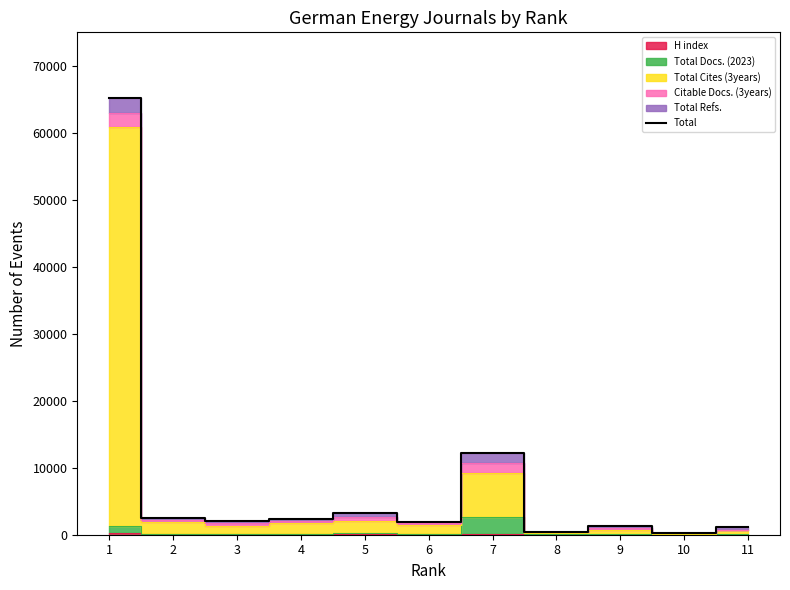

What is the minimum value shown in the chart?

227